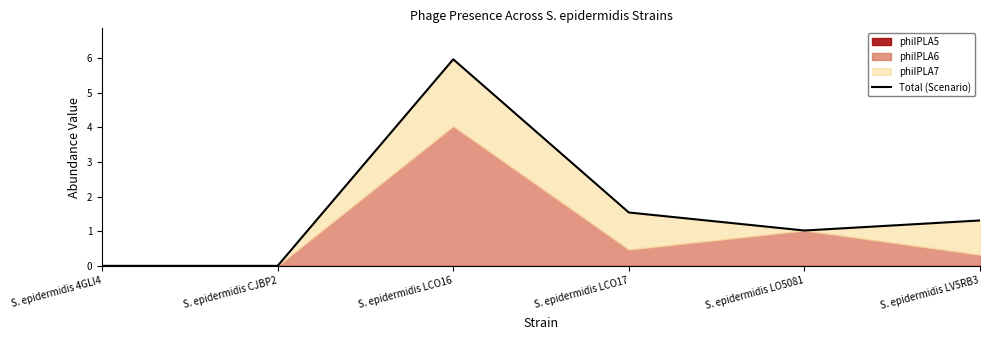

The value at S. epidermidis LCO16 is 2.7. True or false?

False